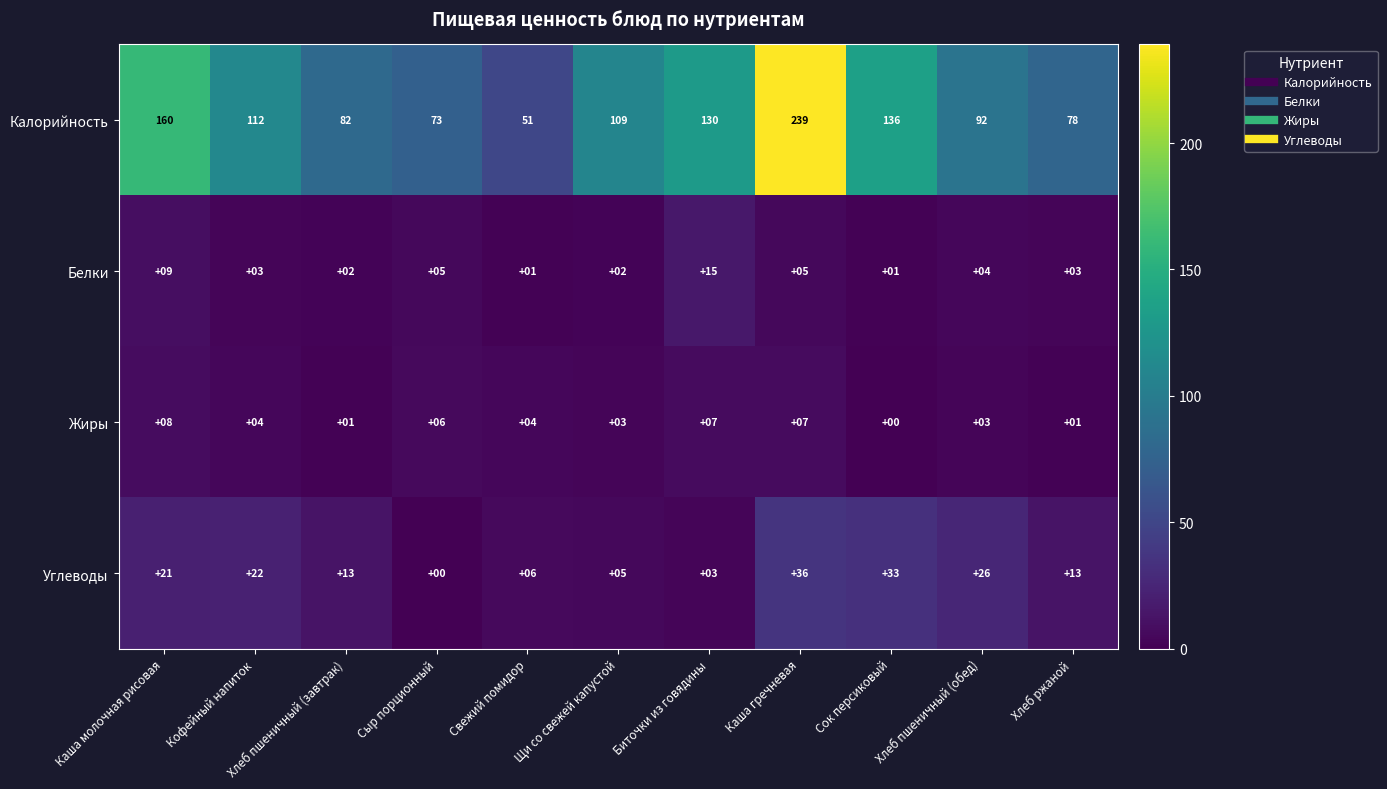

At which category does the chart reach its peak across all series?

Каша гречневая